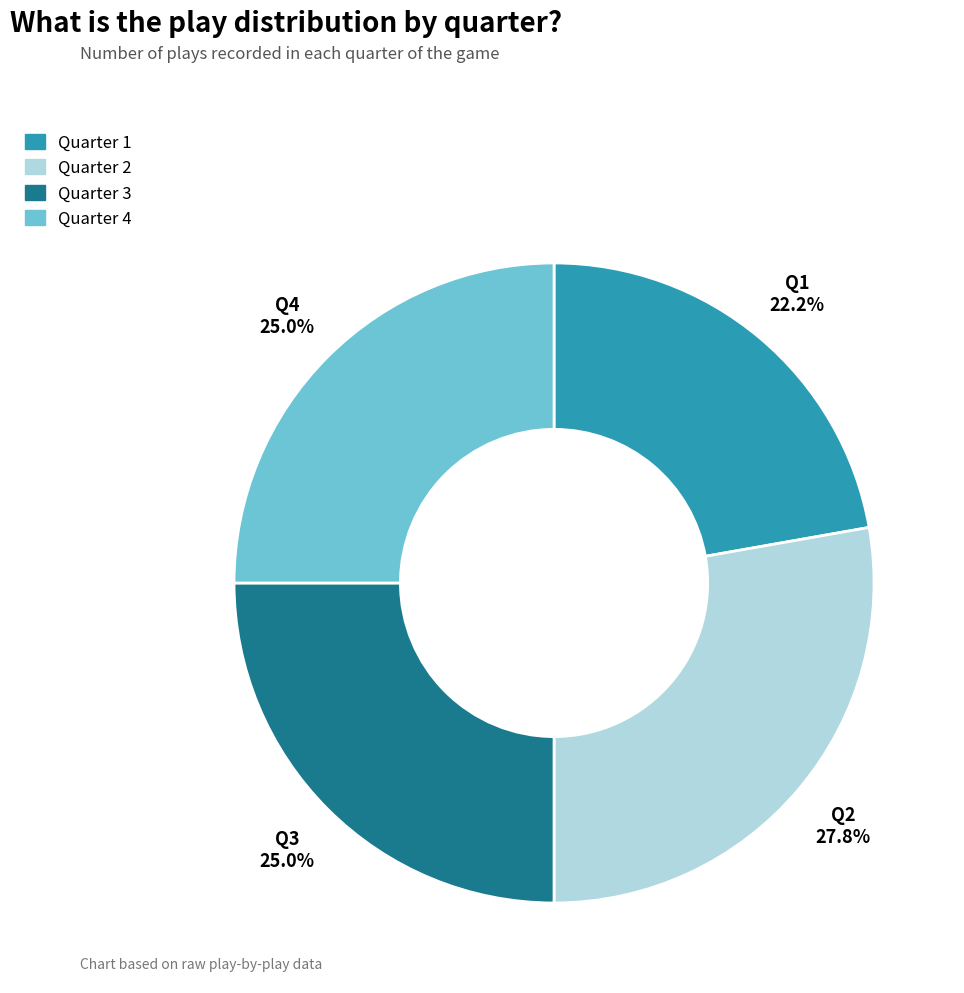

The Q3 slice represents 20% of the pie. True or false?

False